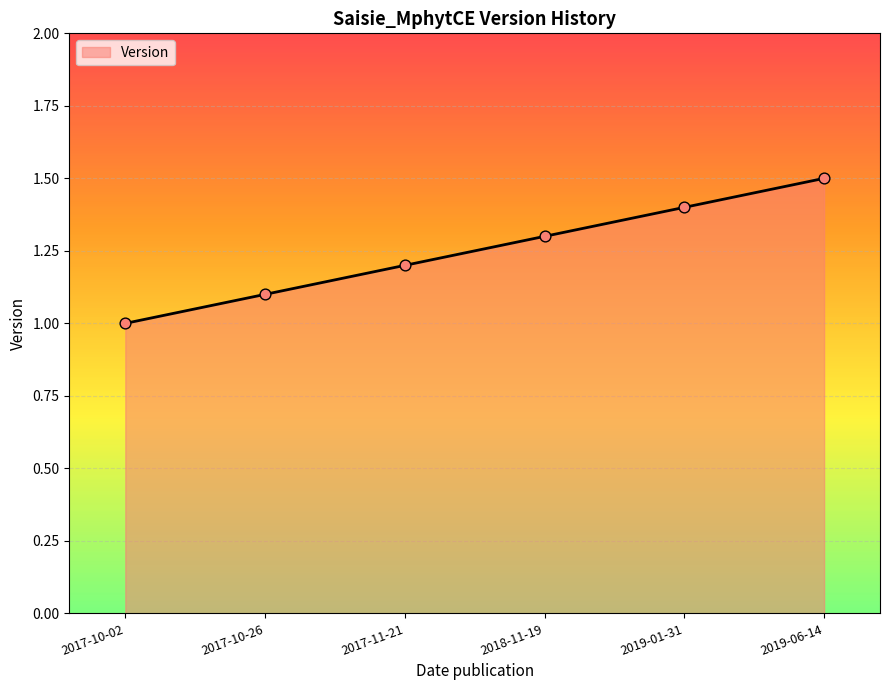

What is the change in value from 2017-11-21 to 2019-01-31?

+0.2